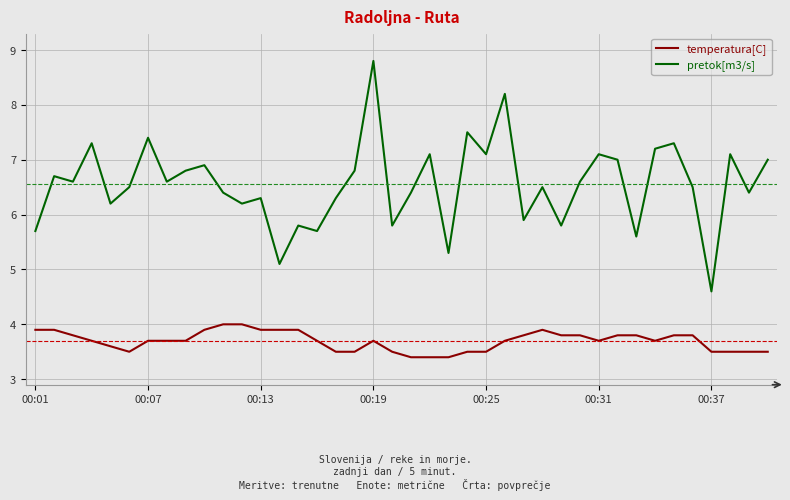

Which series has the widest spread of values?

pretok[m3/s]